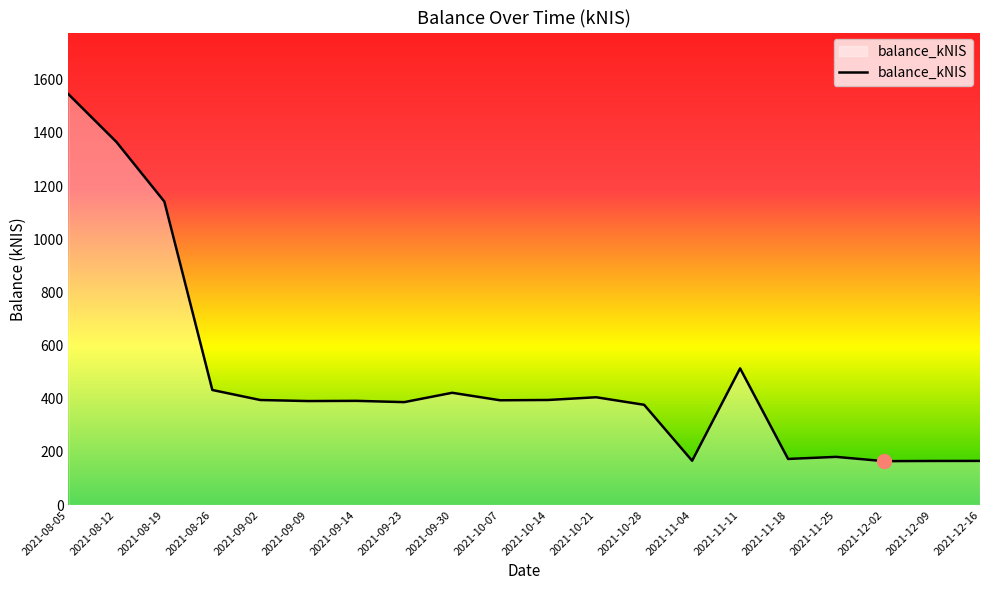

Which category has the highest value across all series?

2021-08-05